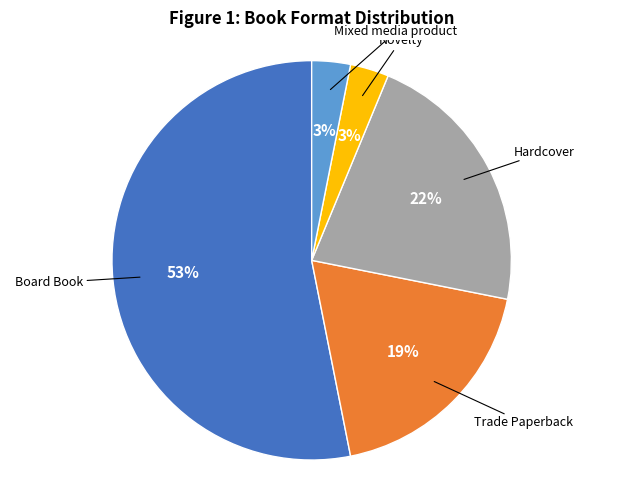

How many segments does this pie chart have?

5